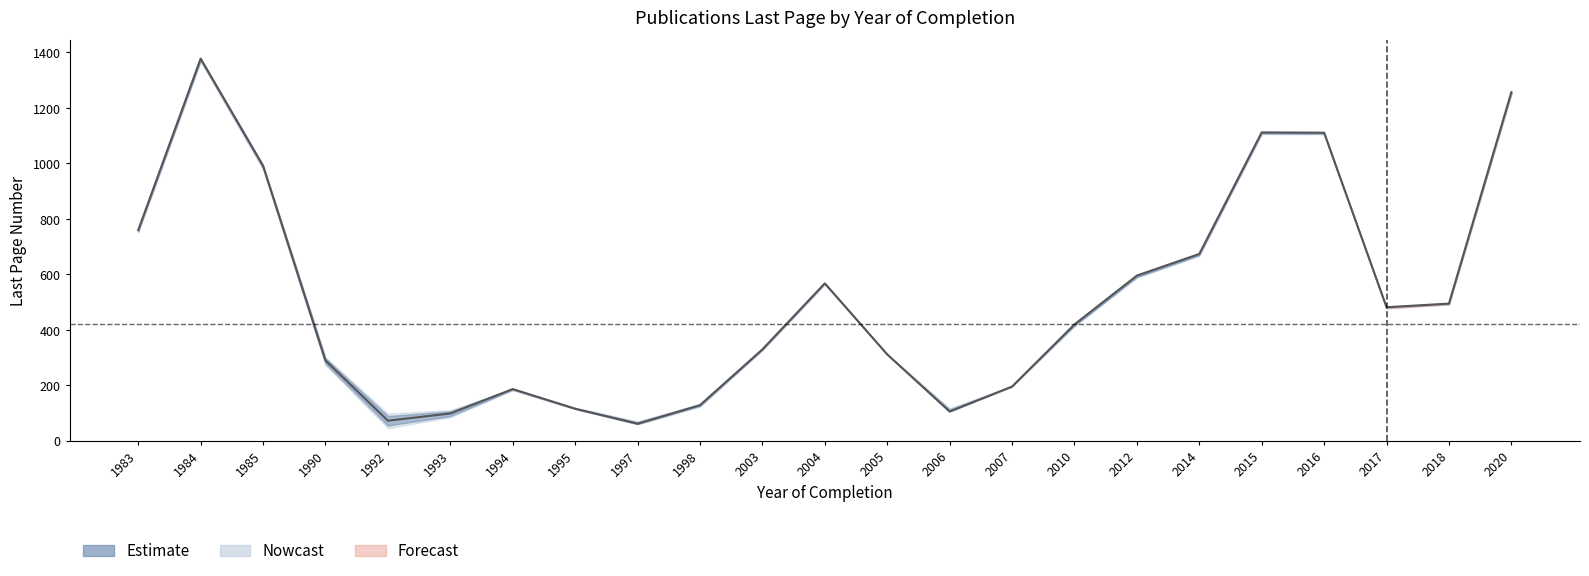

Where is the first local maximum for Estimate?

1984